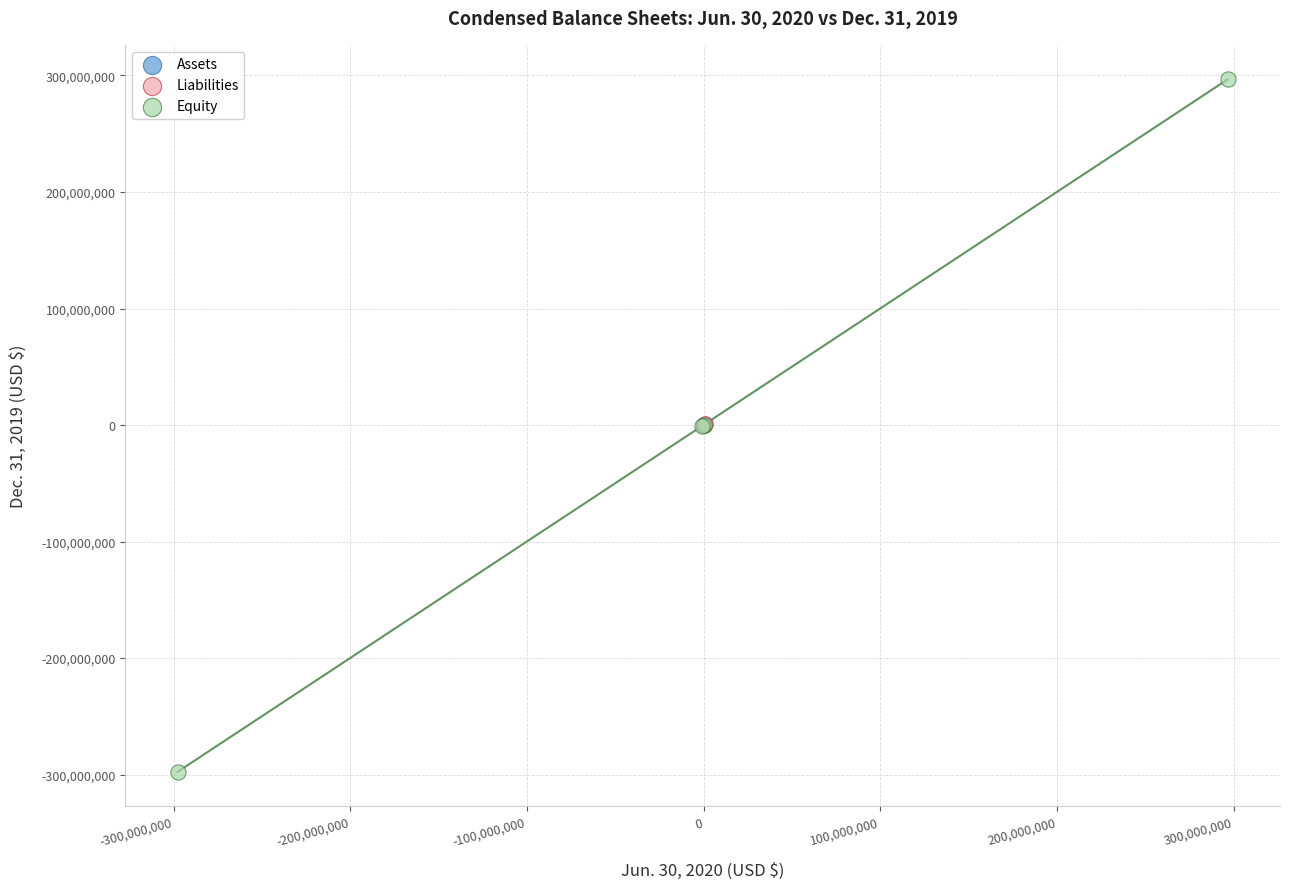

Which series reaches the maximum Y coordinate?

Equity